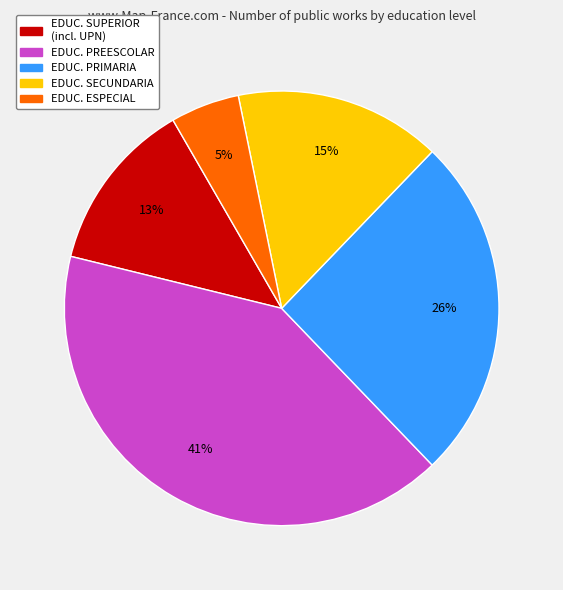

Is there a majority slice in this chart?

No